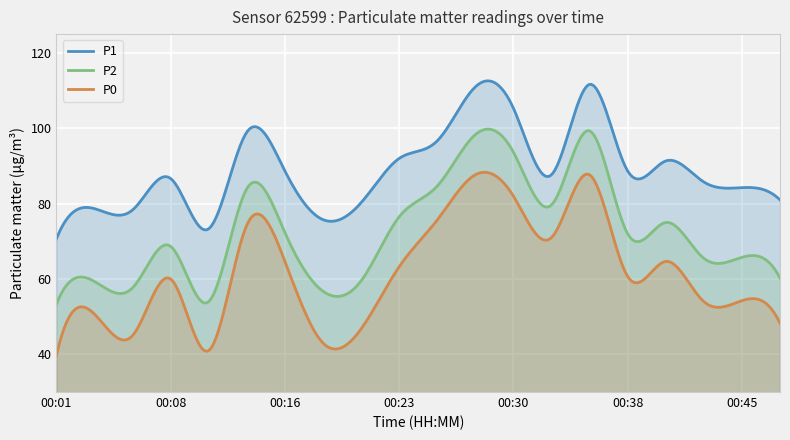

Rank the series by their average value, from lowest to highest.

P0, P2, P1